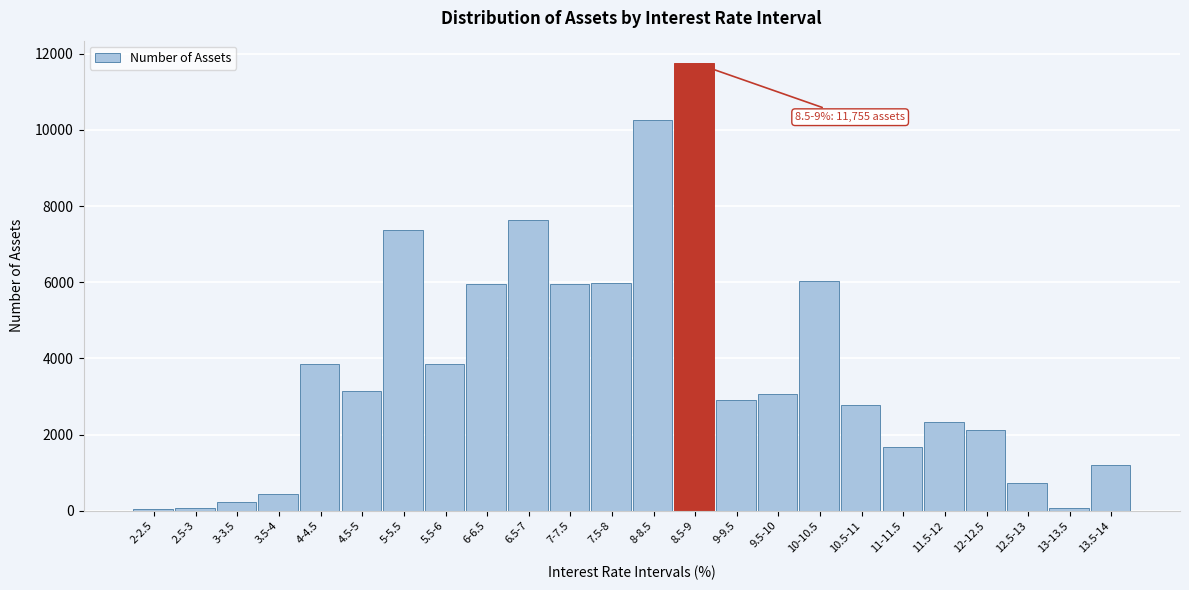

Which label corresponds to the largest value in the chart?

8.5-9